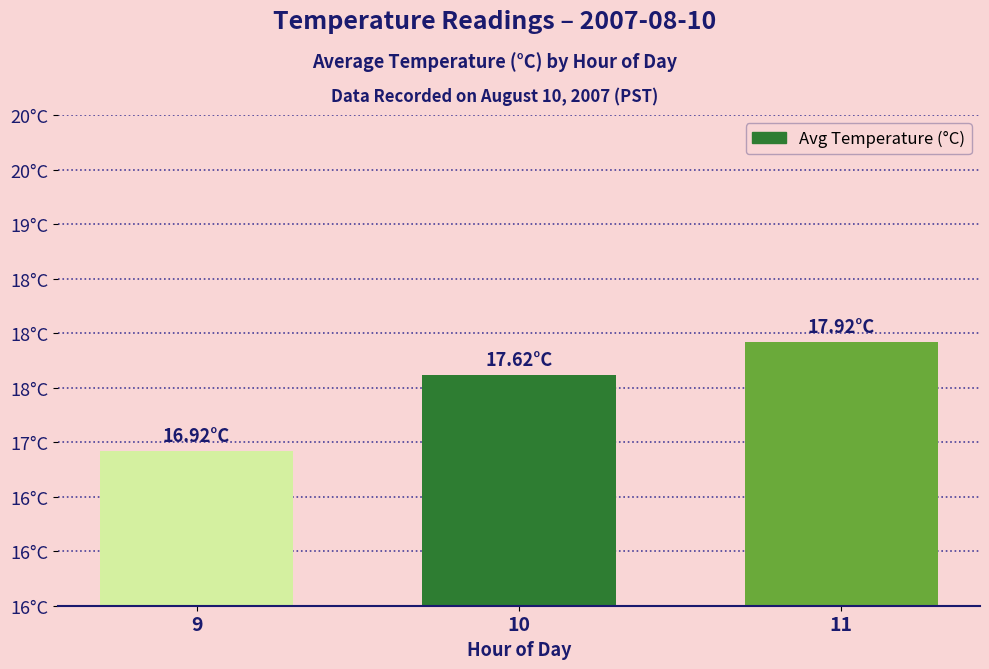

Which has a higher value, 10 or 9?

10